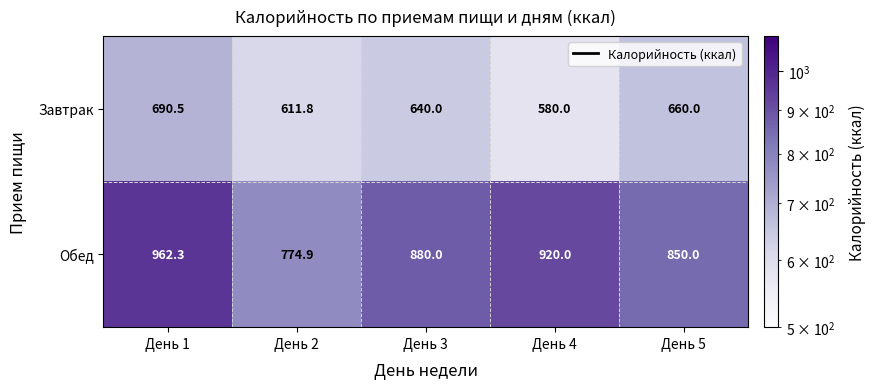

At how many categories does at least one series exceed 735?

5